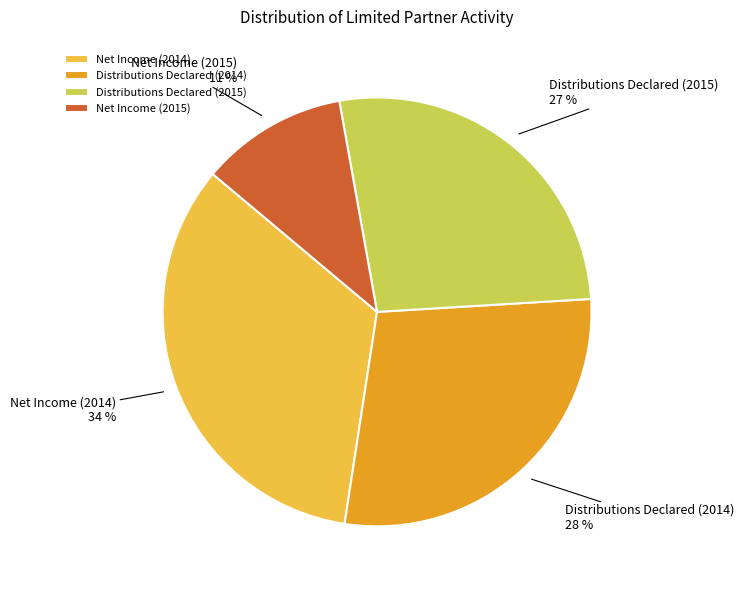

Is Net Income (2014) the majority of the pie?

No